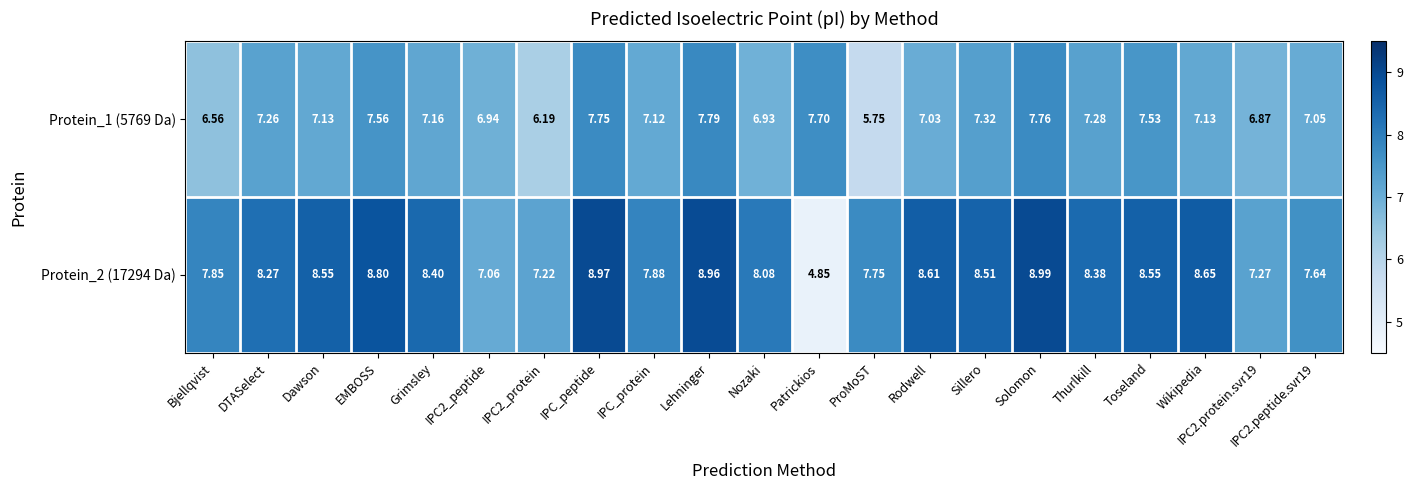

At which label does Protein_2 (17294 Da) first exceed 8?

DTASelect